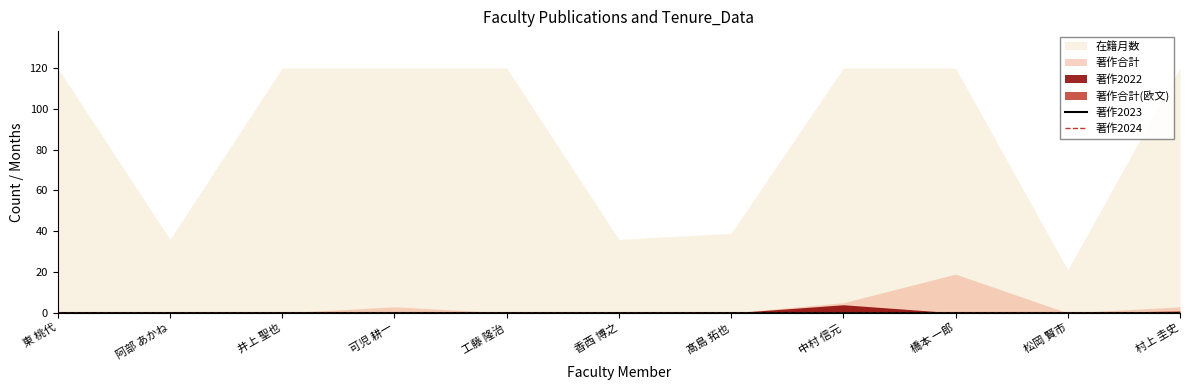

What is the total value across all series at 阿部 あかね?

36